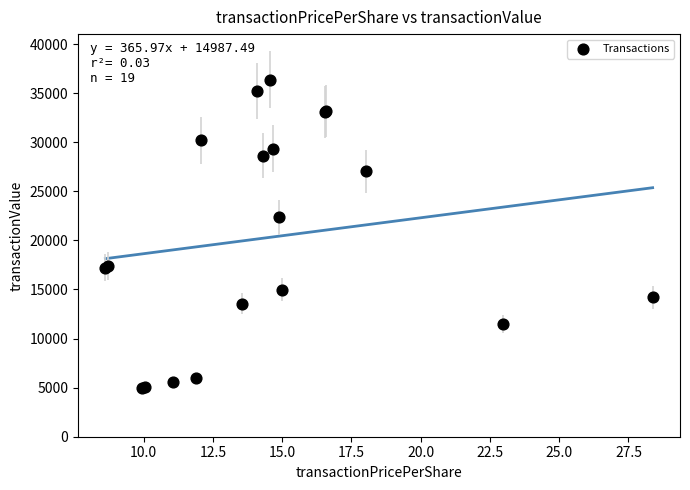

What Y value in the scatter plot is closest to 20675?

22350